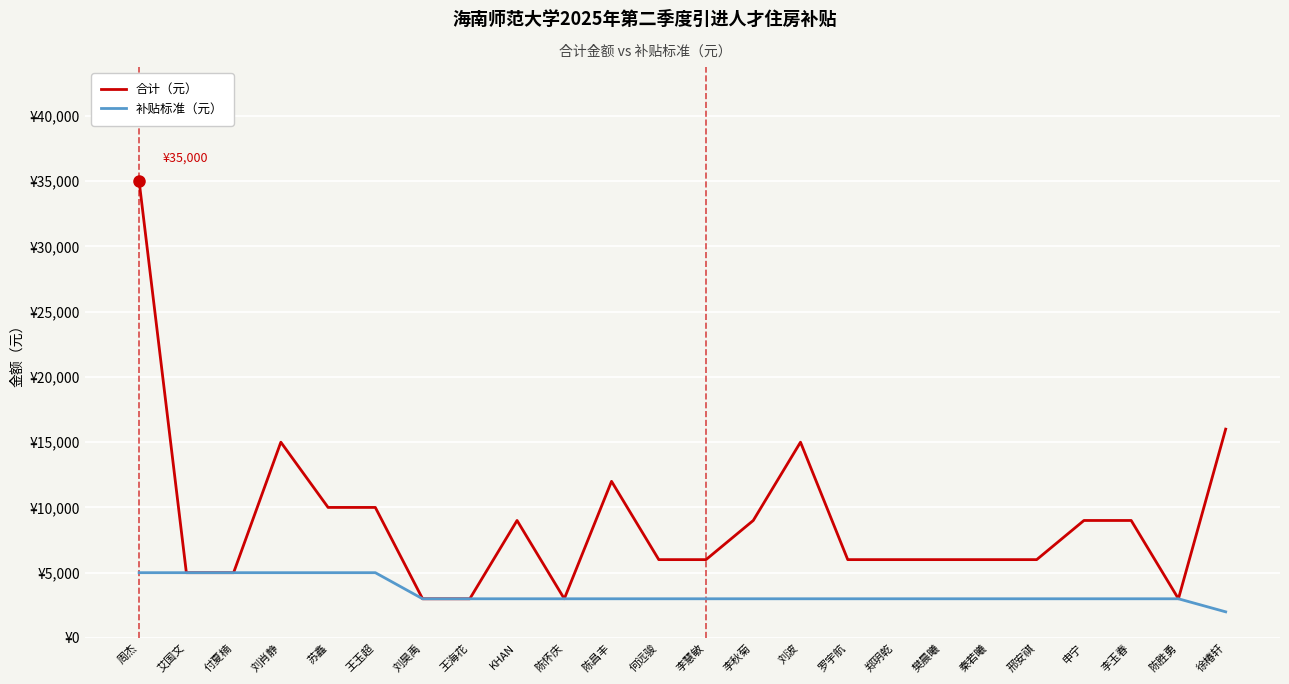

At 徐椿轩, list the series in order from largest to smallest.

合计（元）, 补贴标准（元）